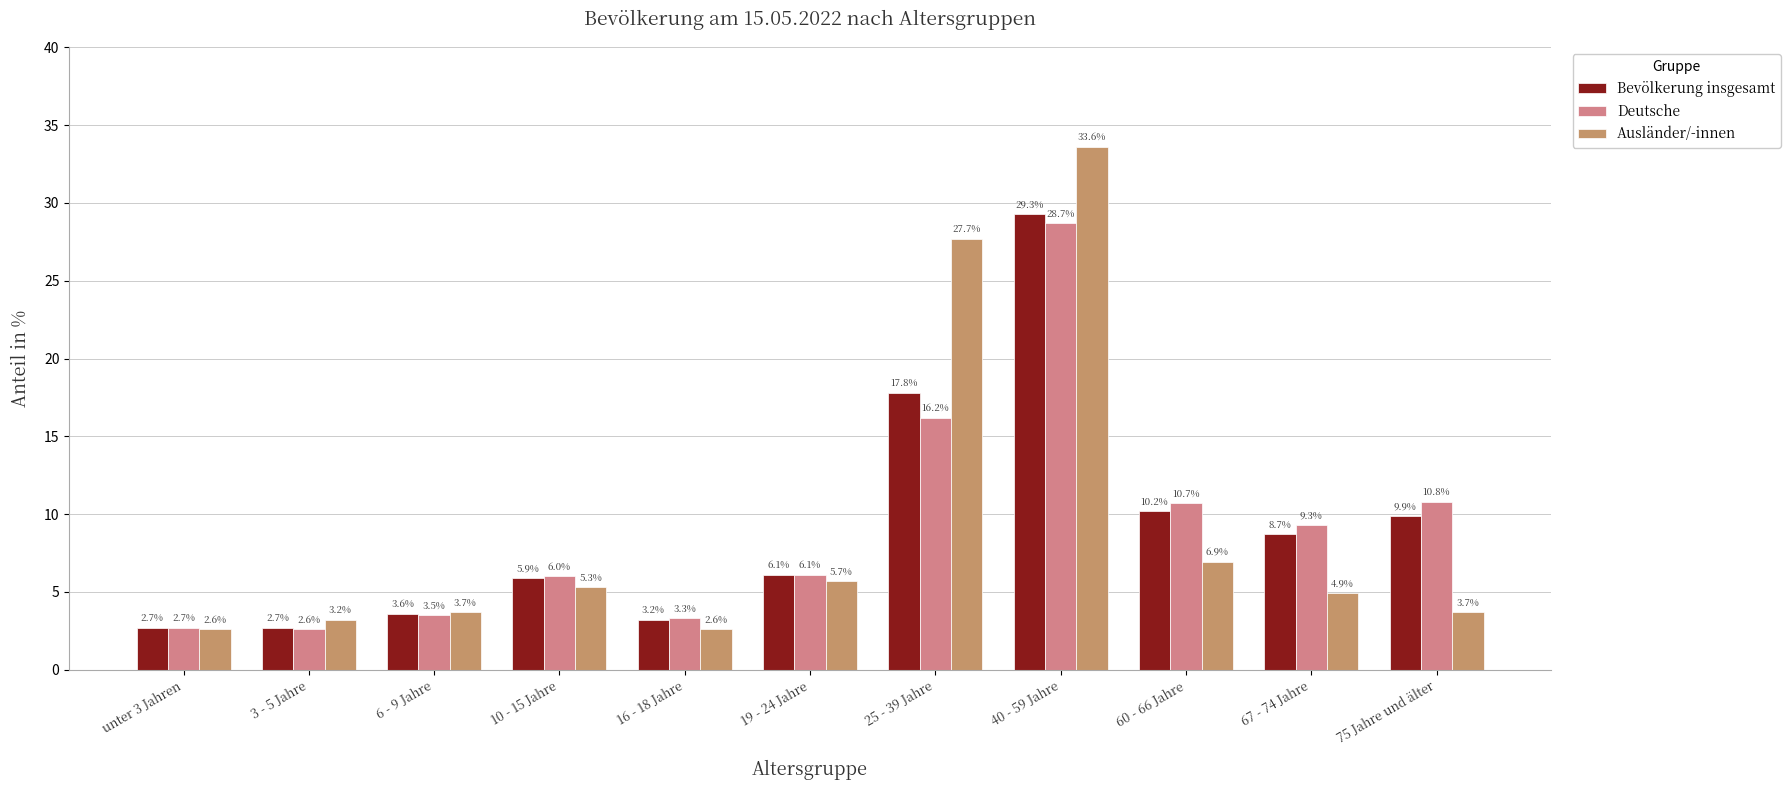

Reading left to right, list all the values displayed in this chart.

Bevölkerung insgesamt: unter 3 Jahren=2.7	3 - 5 Jahre=2.7	6 - 9 Jahre=3.6	10 - 15 Jahre=5.9	16 - 18 Jahre=3.2	19 - 24 Jahre=6.1	25 - 39 Jahre=17.8	40 - 59 Jahre=29.3	60 - 66 Jahre=10.2	67 - 74 Jahre=8.7	75 Jahre und älter=9.9
Deutsche: unter 3 Jahren=2.7	3 - 5 Jahre=2.6	6 - 9 Jahre=3.5	10 - 15 Jahre=6.0	16 - 18 Jahre=3.3	19 - 24 Jahre=6.1	25 - 39 Jahre=16.2	40 - 59 Jahre=28.7	60 - 66 Jahre=10.7	67 - 74 Jahre=9.3	75 Jahre und älter=10.8
Ausländer/-innen: unter 3 Jahren=2.6	3 - 5 Jahre=3.2	6 - 9 Jahre=3.7	10 - 15 Jahre=5.3	16 - 18 Jahre=2.6	19 - 24 Jahre=5.7	25 - 39 Jahre=27.7	40 - 59 Jahre=33.6	60 - 66 Jahre=6.9	67 - 74 Jahre=4.9	75 Jahre und älter=3.7